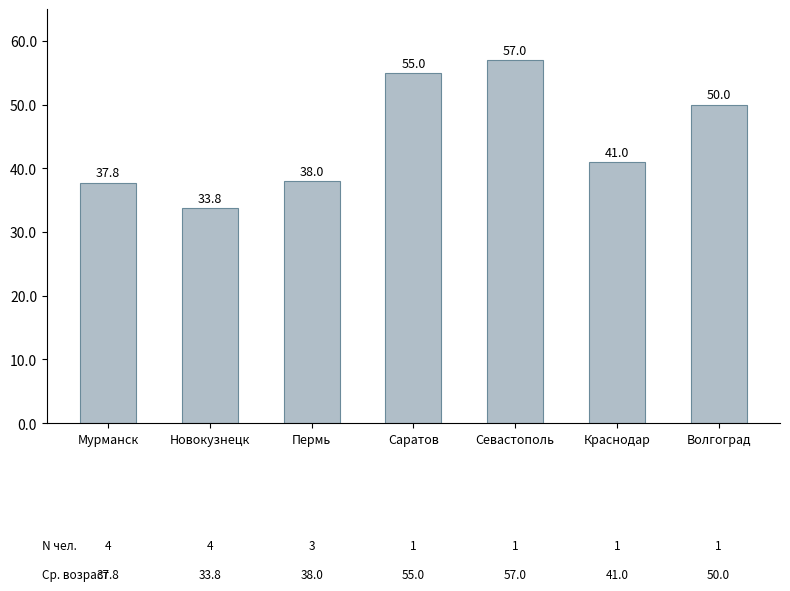

Is it true that the value at Севастополь is 57.0?

True